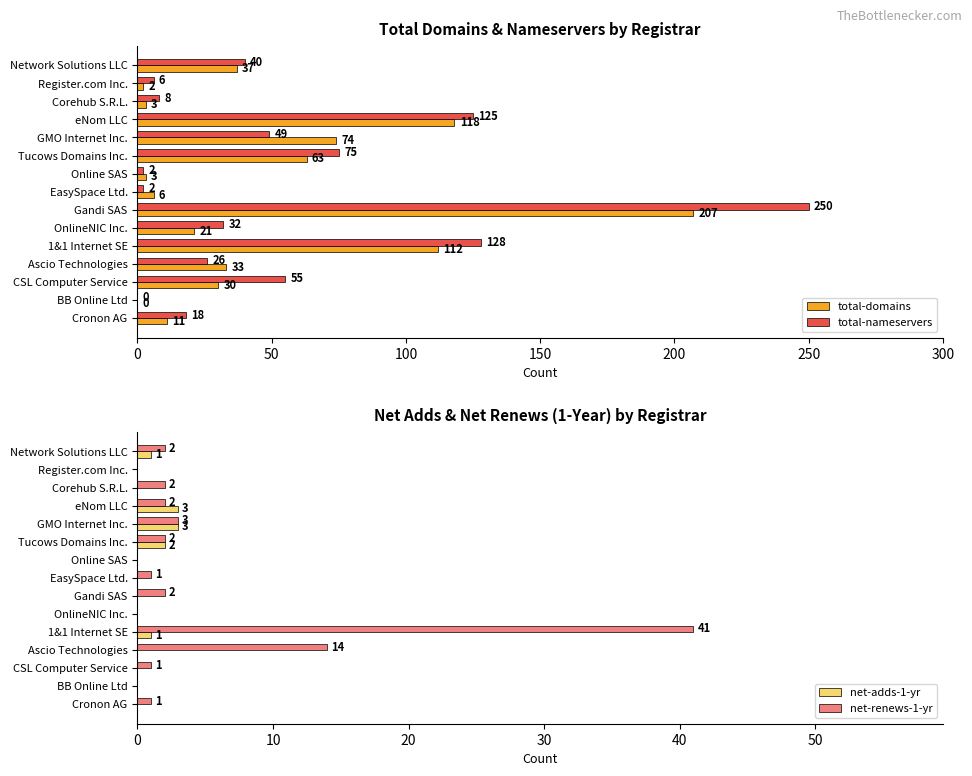

Where is total-domains nearest to the value 103?

1&1 Internet SE